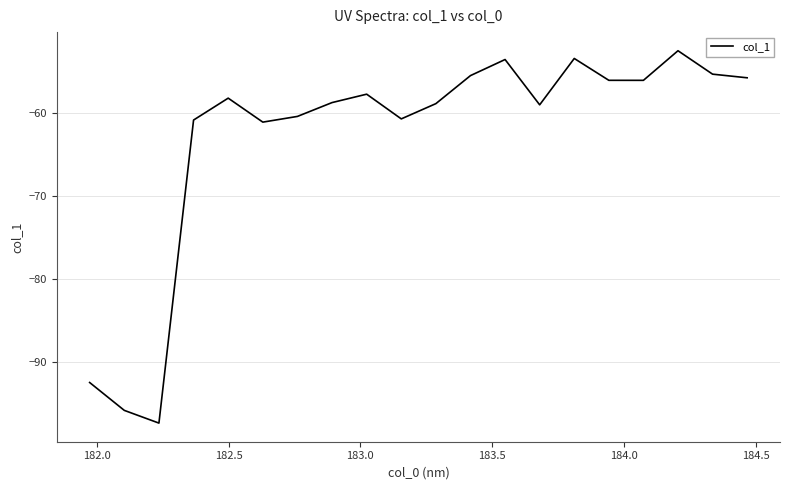

What is the difference between the maximum and minimum values?

44.8